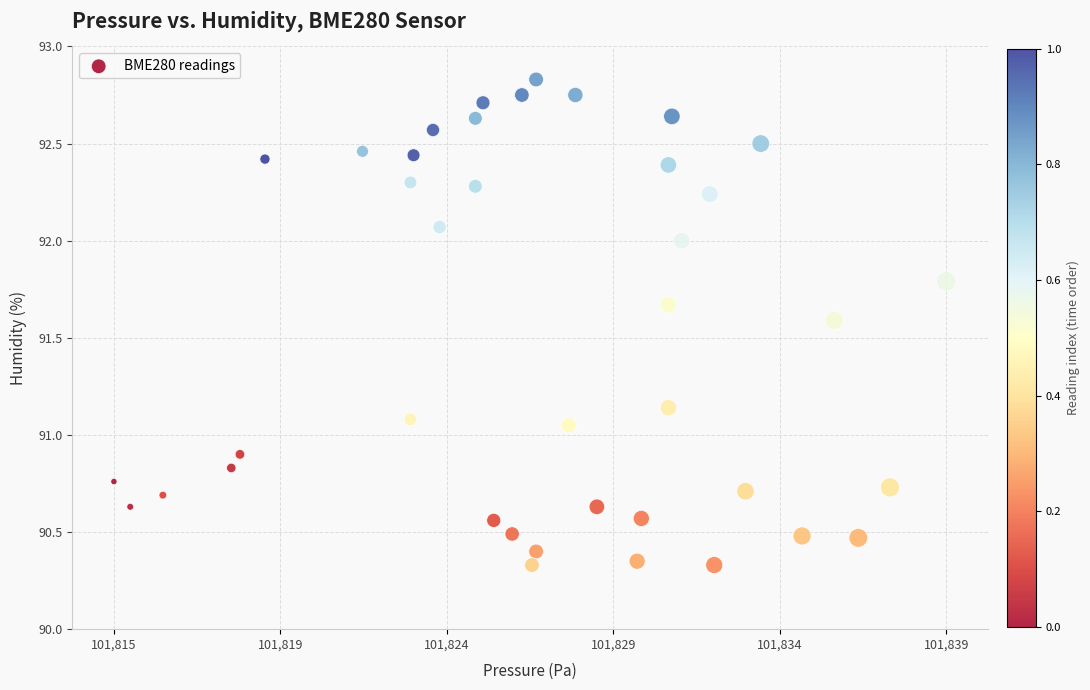

What is the range of X values (max minus min)?

24.0